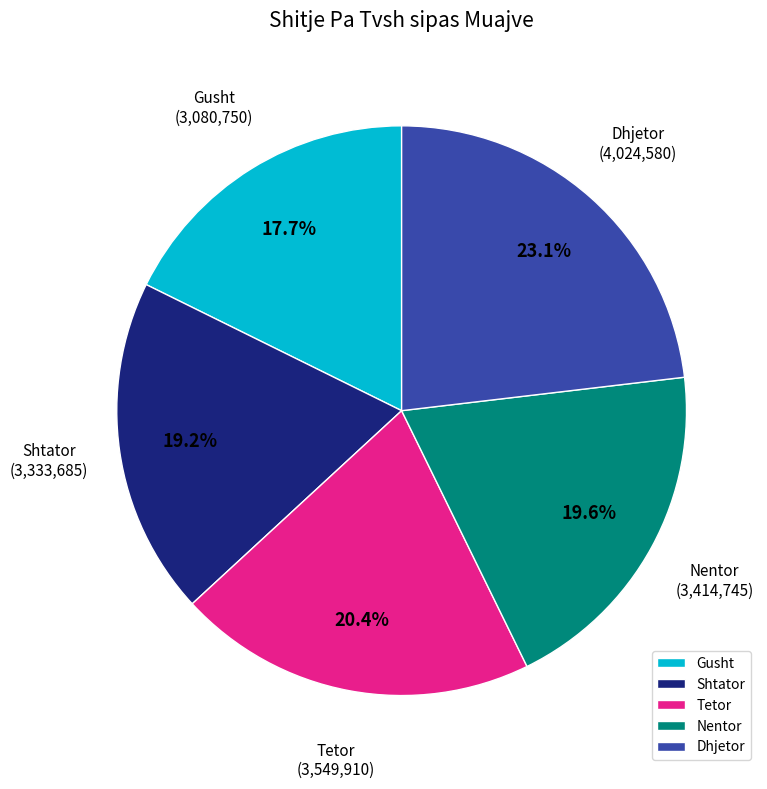

Which has a higher value, Nentor or Dhjetor?

Dhjetor